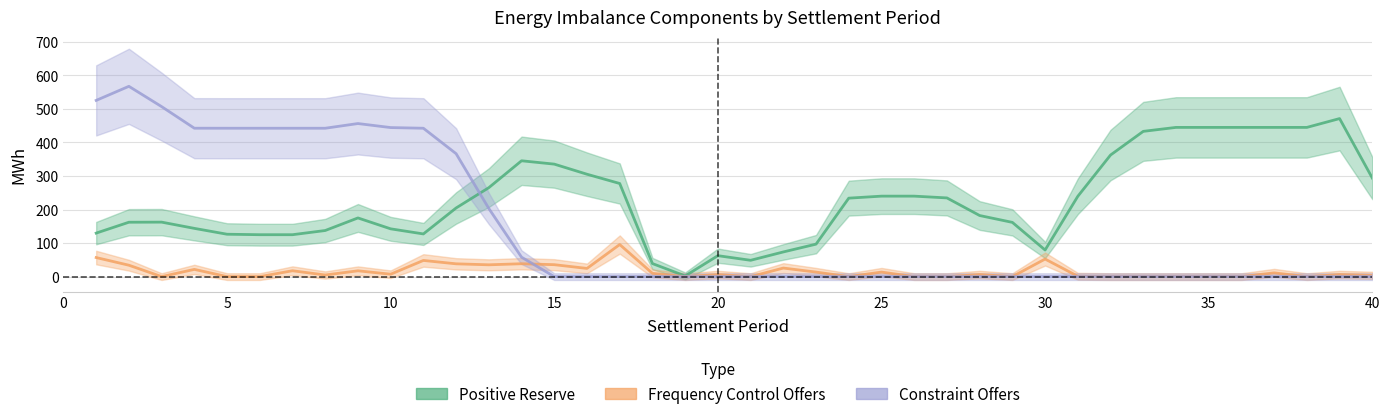

Where is the first local maximum for Constraint Offers?

2